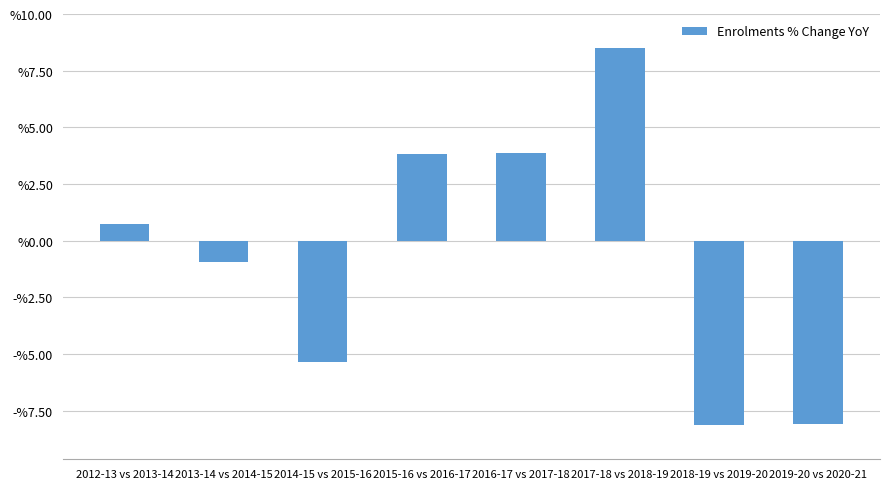

What is the difference between the second highest and second lowest values?

12.0